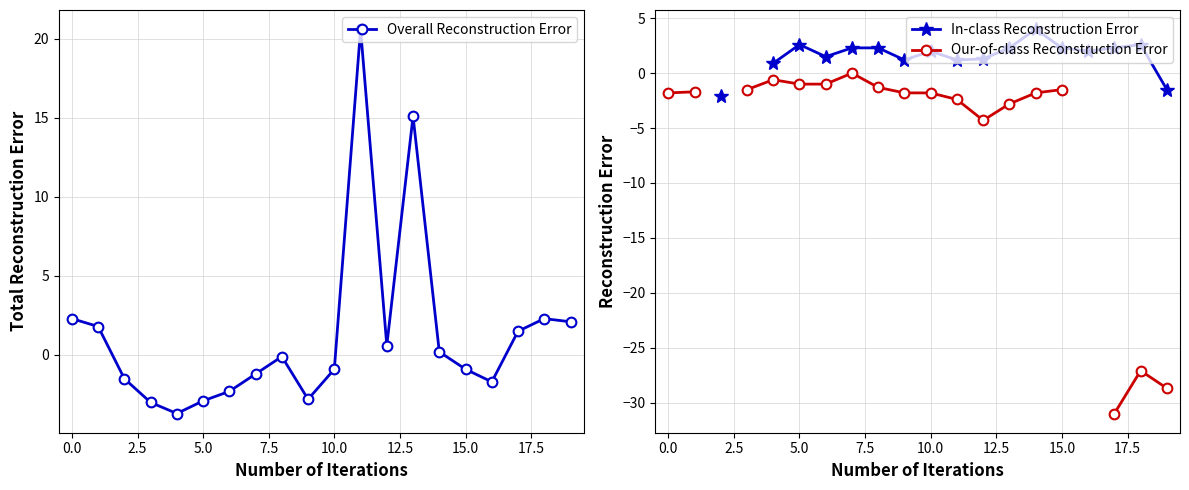

What is the highest value of the Overall Reconstruction Error series?

20.6